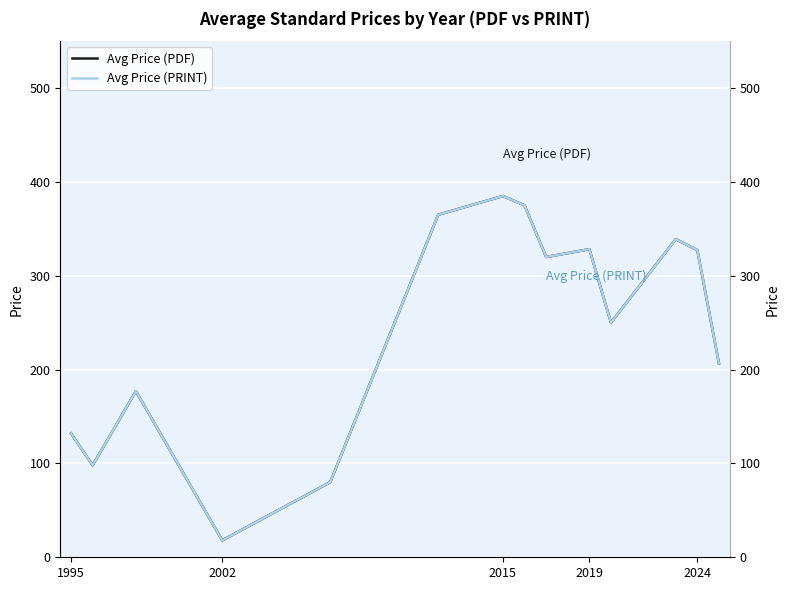

Does the chart display data point markers on the line(s)?

No